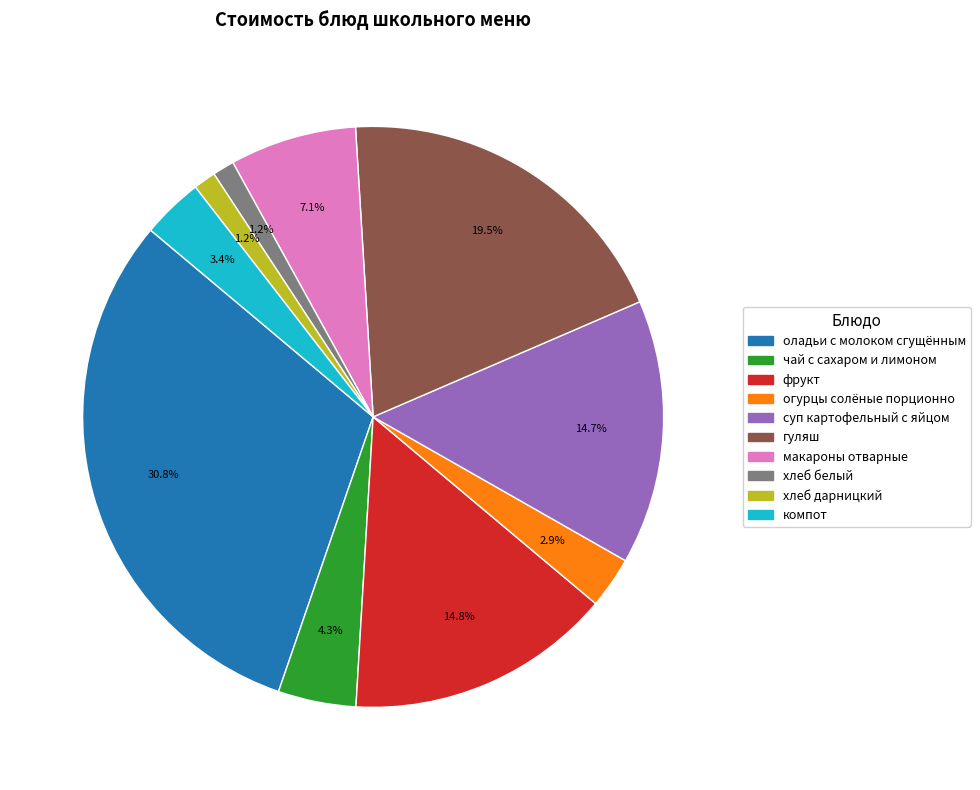

True or false: хлеб белый accounts for 1% of the total.

True